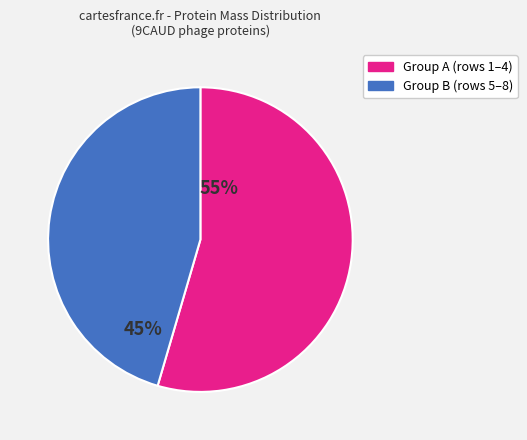

Is there any slice that represents more than half of the pie?

Yes